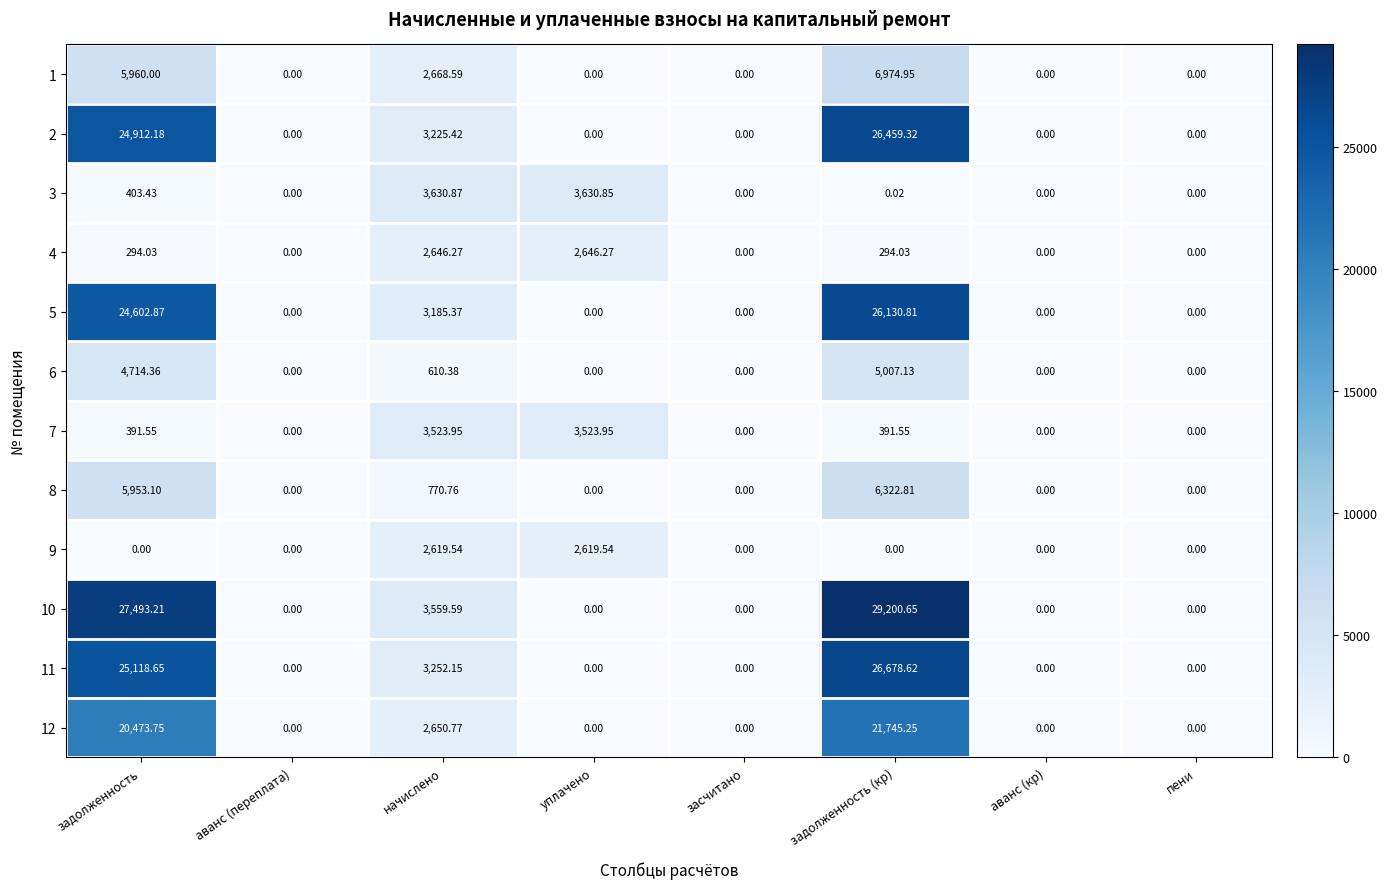

At which category is the sum across all series the highest?

задолженность (кр)